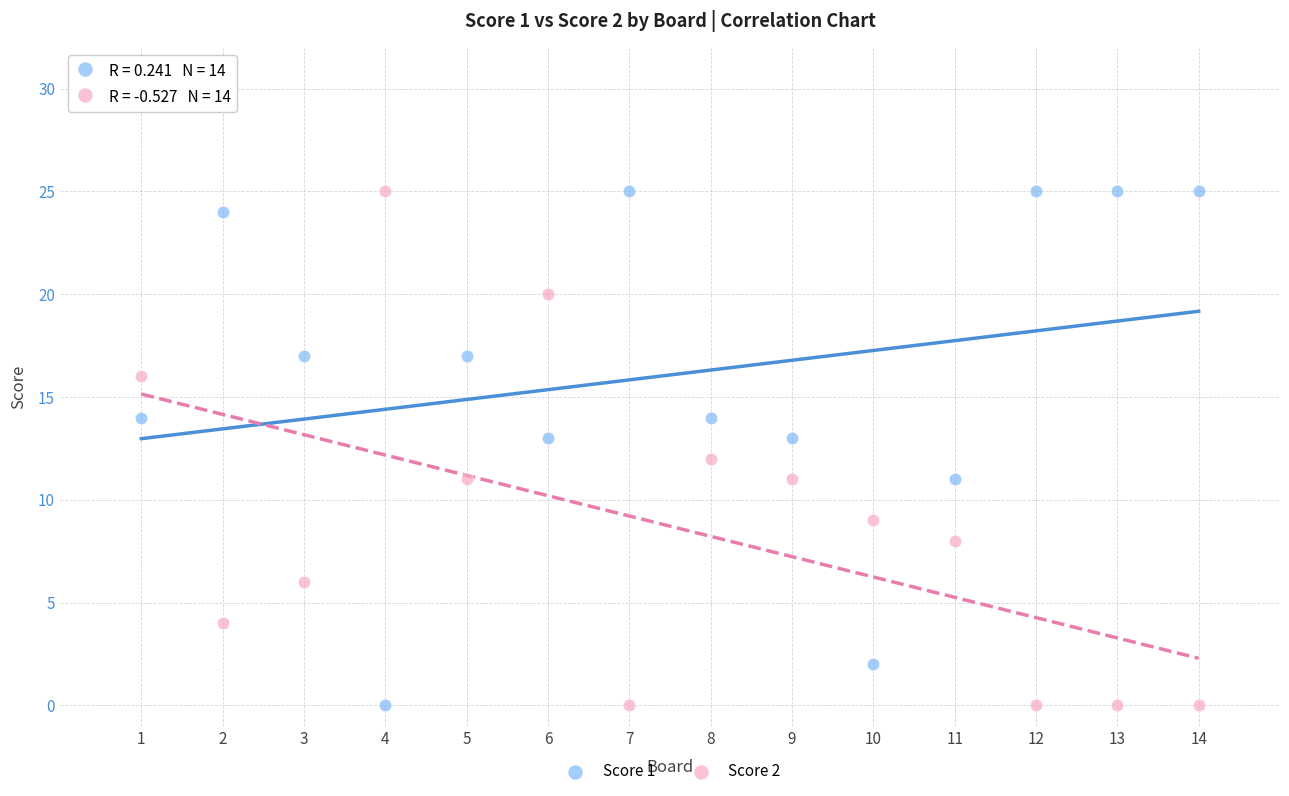

Across all data points, what is the range of Y values (max minus min)?

25